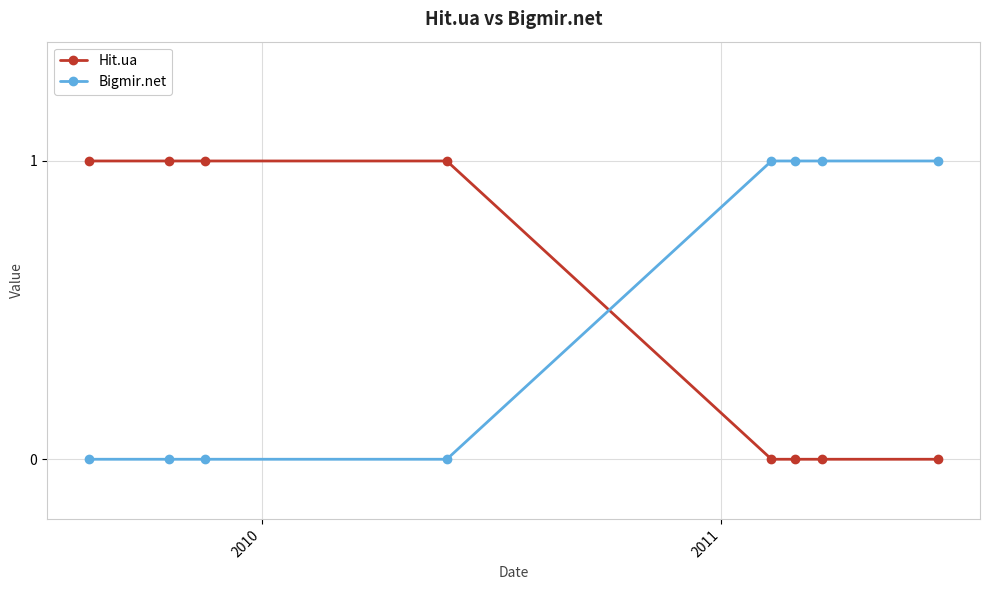

What is the sum of all Hit.ua values?

4